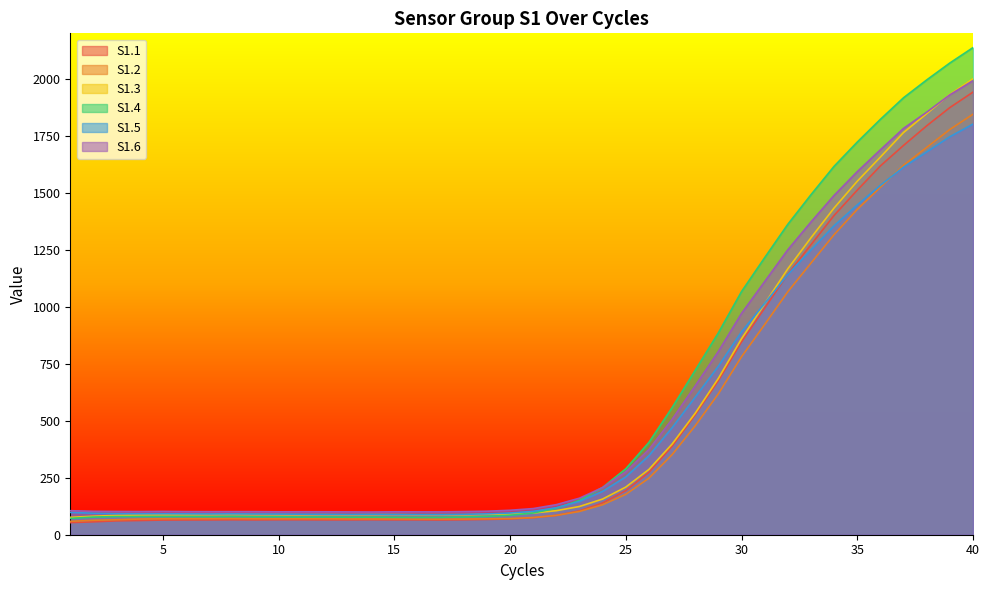

At how many categories does at least one series exceed 463?

14